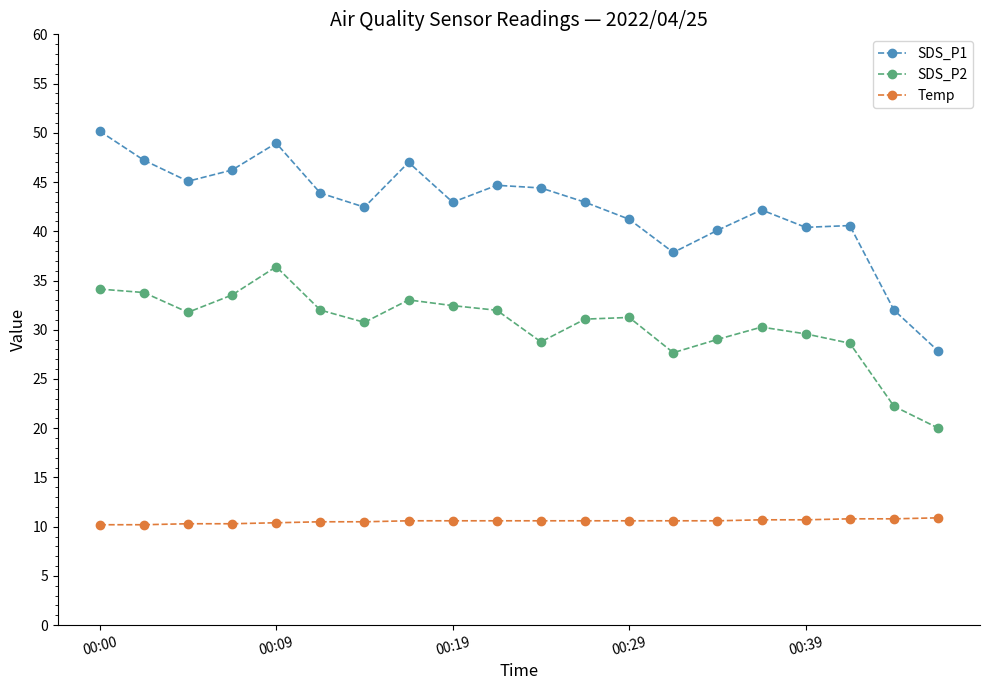

Which series has the widest spread of values?

SDS_P1